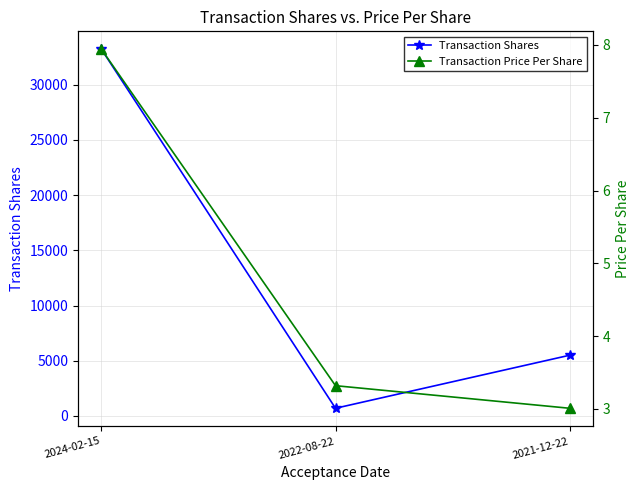

Reading left to right, extract all data points from this chart.

Transaction Shares: 2024-02-15=33200.0	2022-08-22=700.0	2021-12-22=5500.0
Transaction Price Per Share: 2024-02-15=7.9	2022-08-22=3.3	2021-12-22=3.0